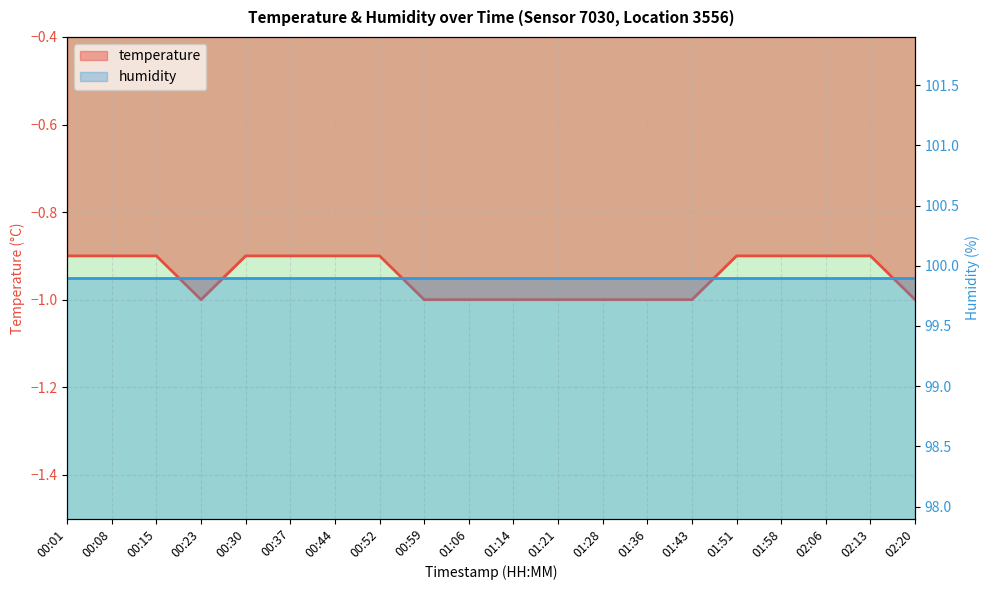

What is the value of the 14th point from the left?

-1.0